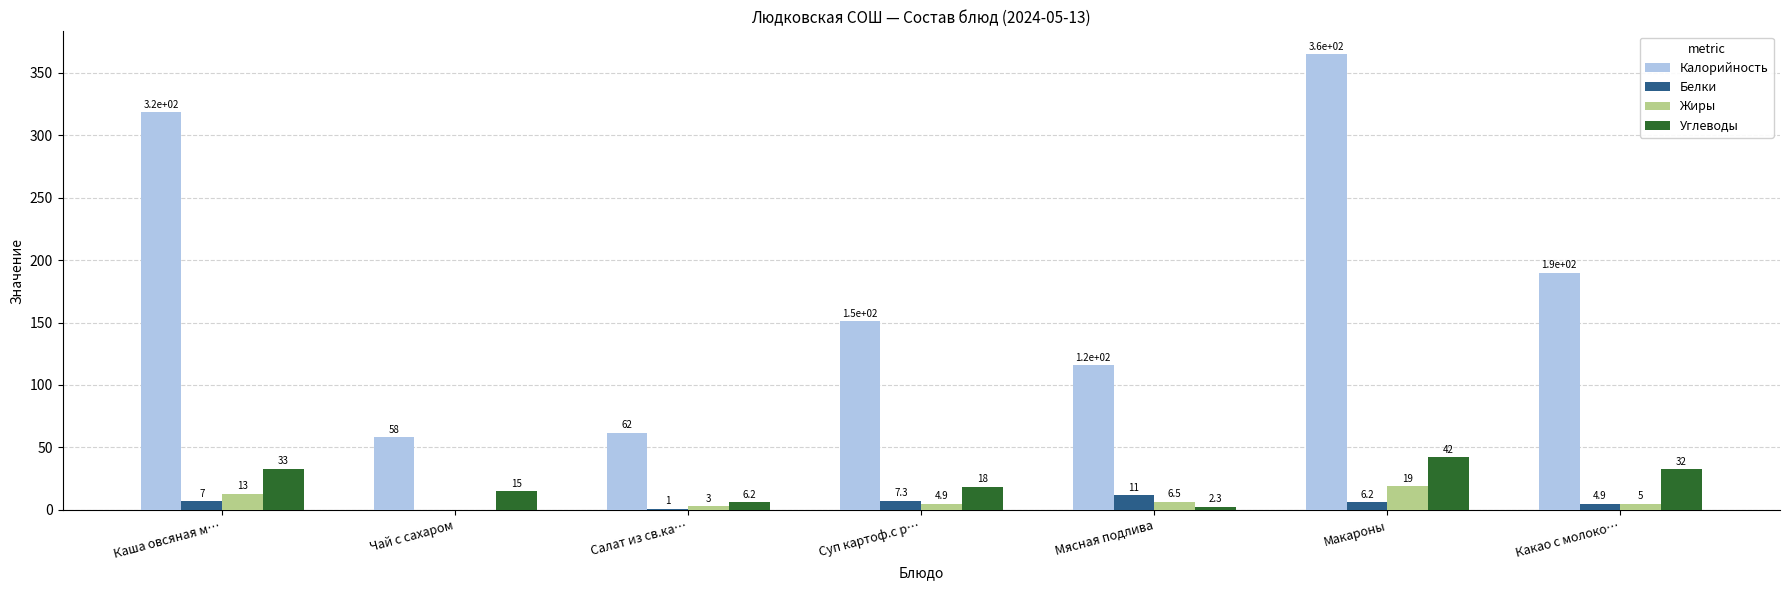

The value of Углеводы at Суп картоф.с р… is 30.0. True or false?

False